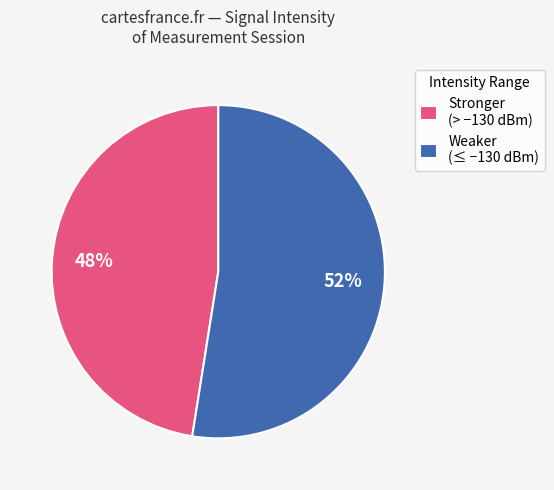

Rank the categories by value from lowest to highest.

Stronger (> −130 dBm), Weaker (≤ −130 dBm)